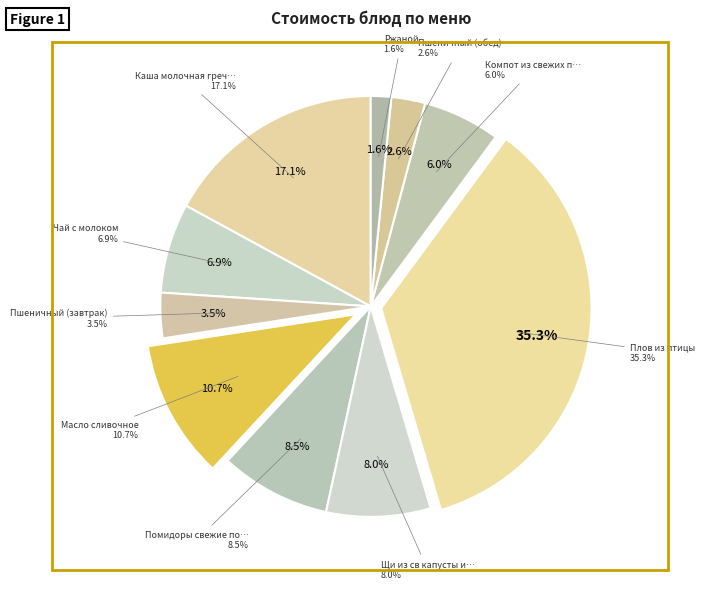

Approximately how many times larger is the value at Плов из птицы compared to Компот из свежих плодов?

5.9